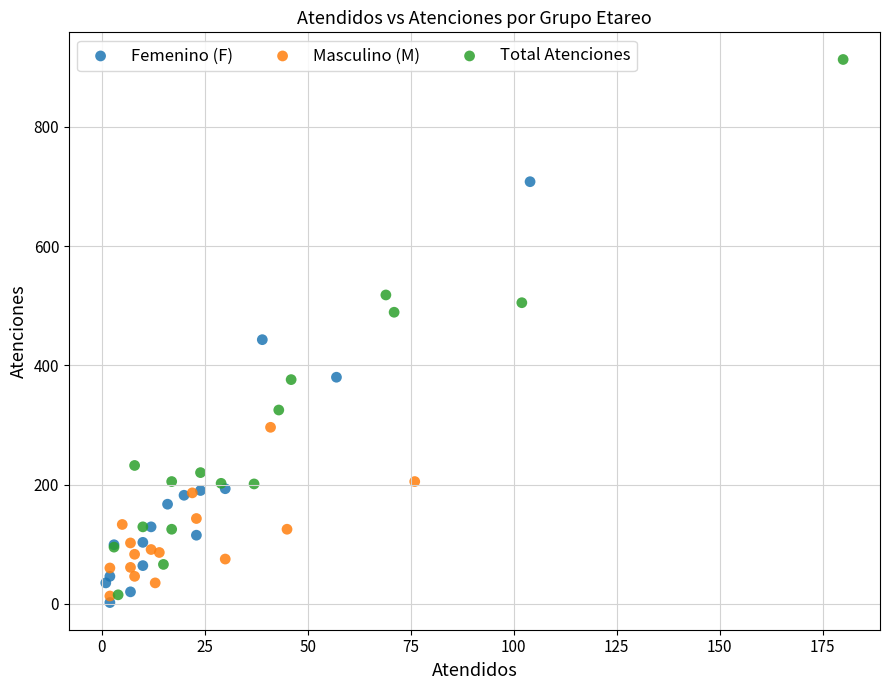

Which series reaches the maximum Y coordinate?

Total Atenciones